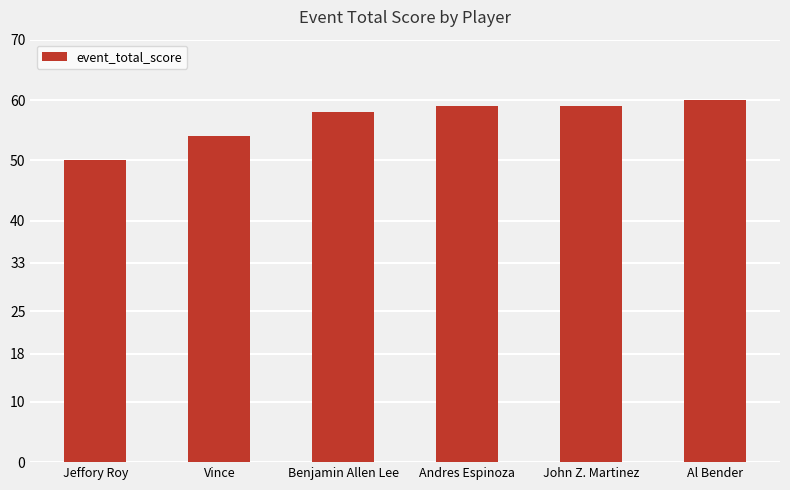

The chart shows a value of 84 at Andres Espinoza. True or false?

False